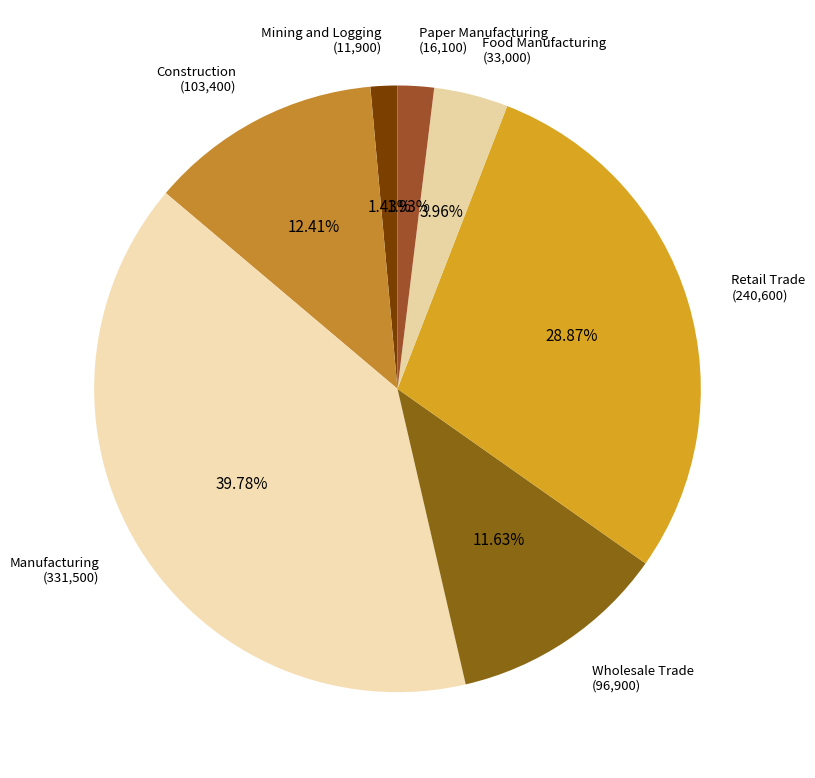

Count the number of slices in the pie.

7